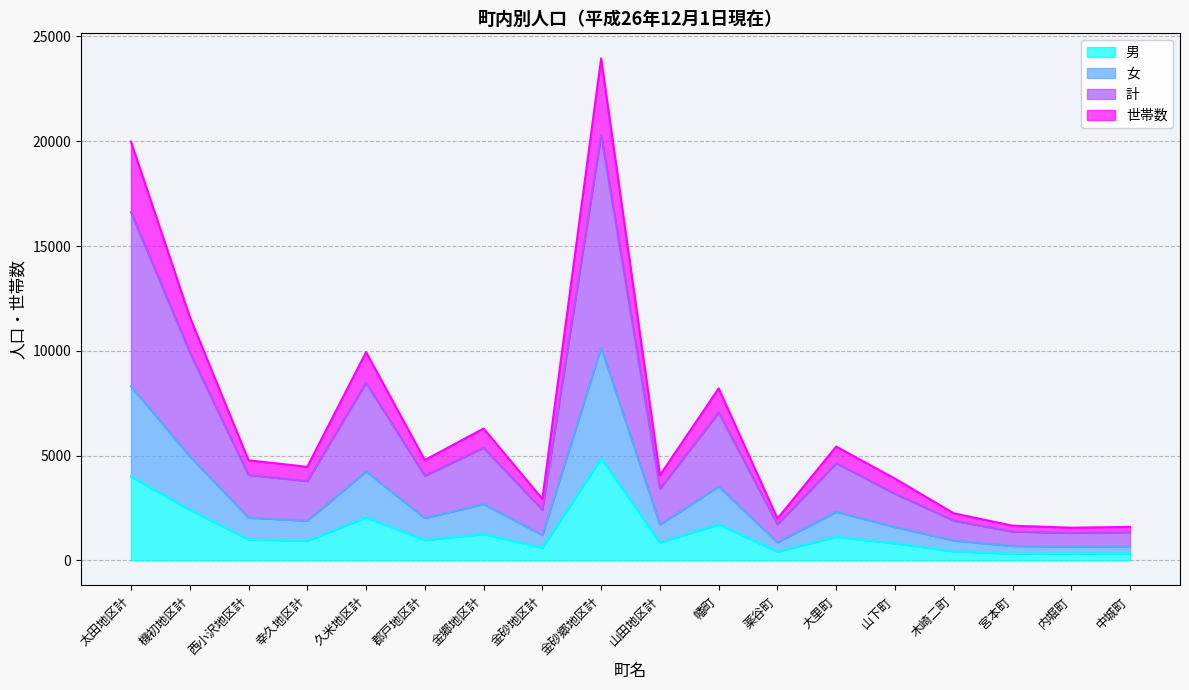

What is the greatest value displayed?

23950